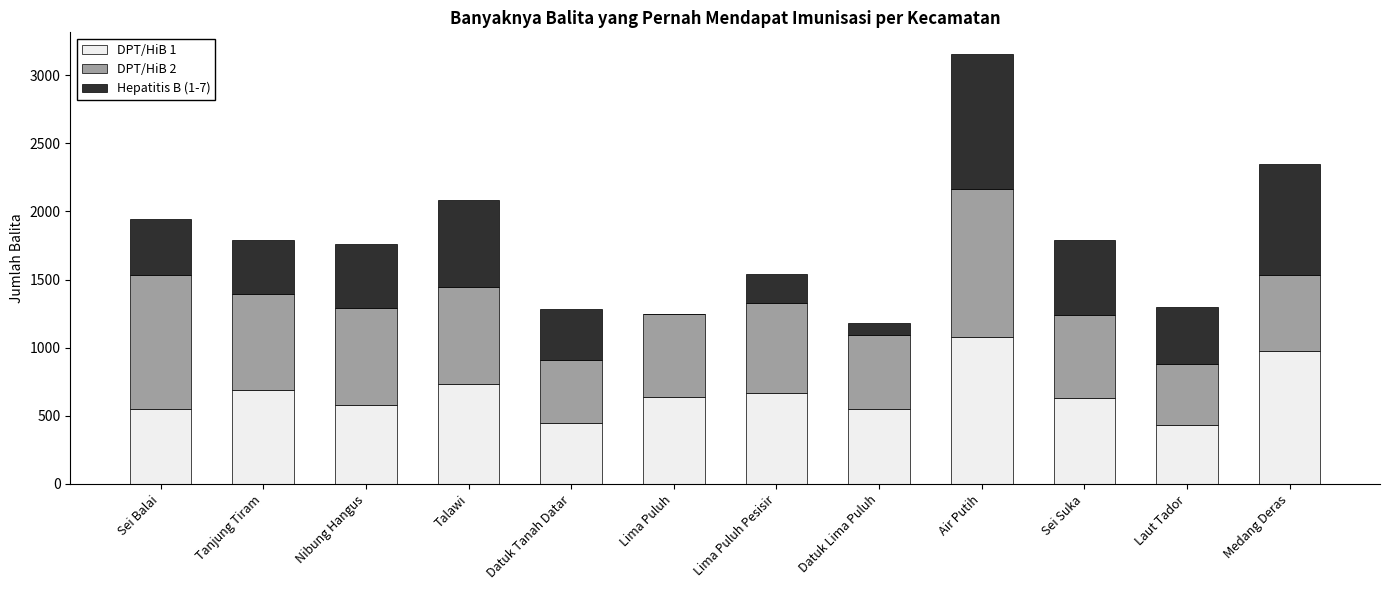

At which category is the sum across all series the highest?

Air Putih